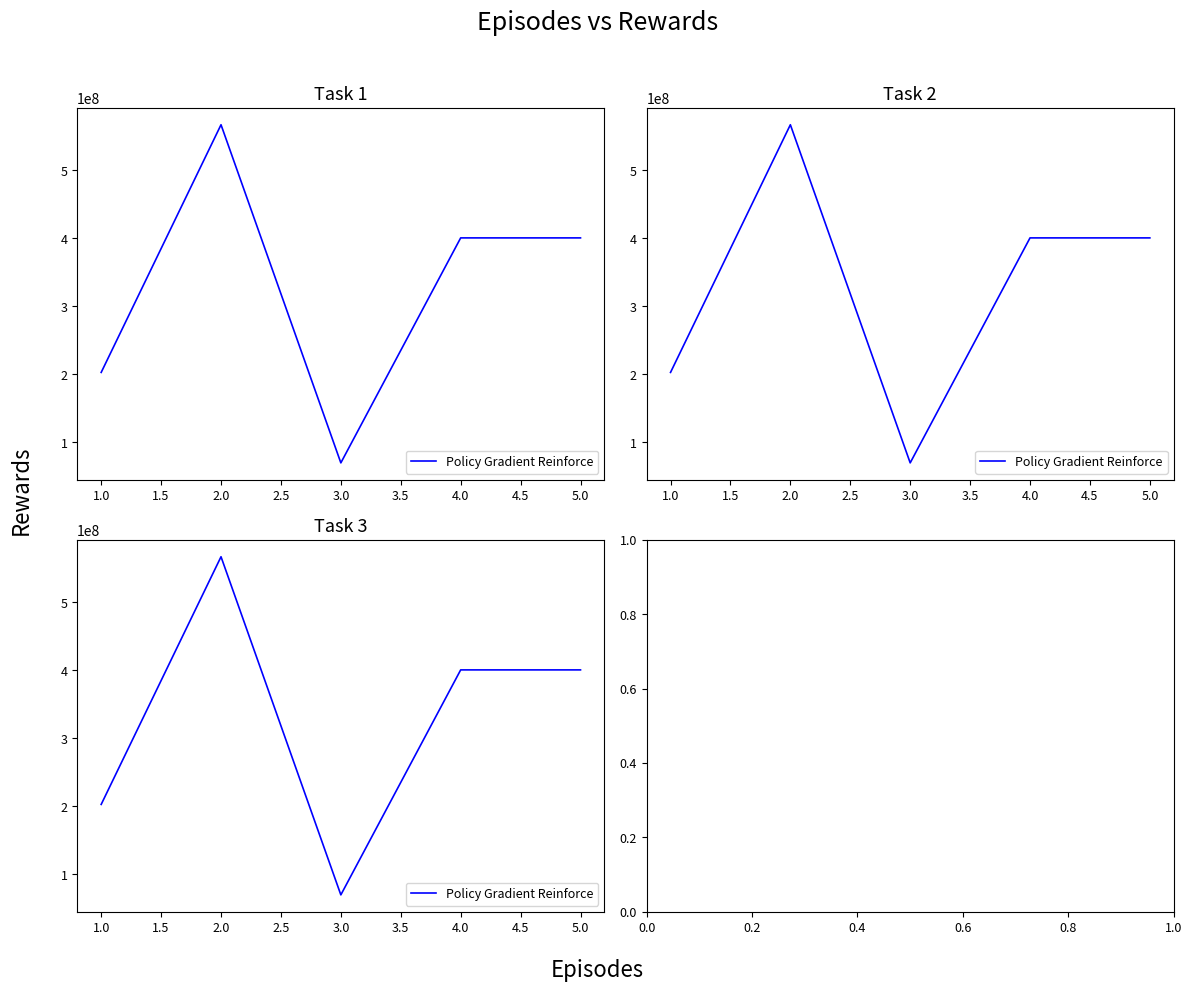

What is the sum of the values at 1.0 and 2.0?

769965106